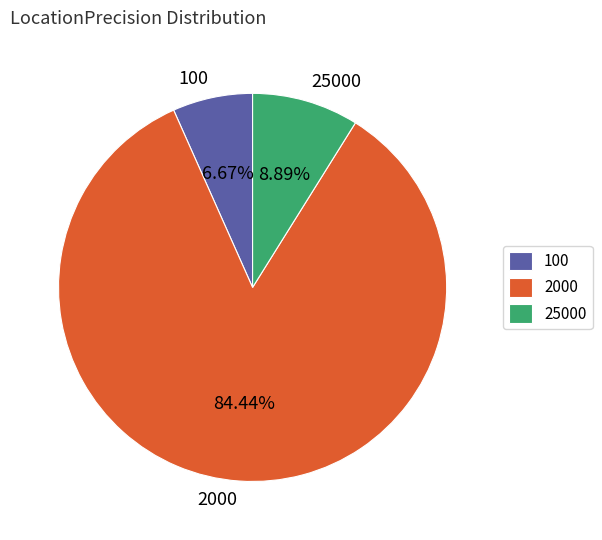

True or false: 2000 accounts for 71% of the total.

False